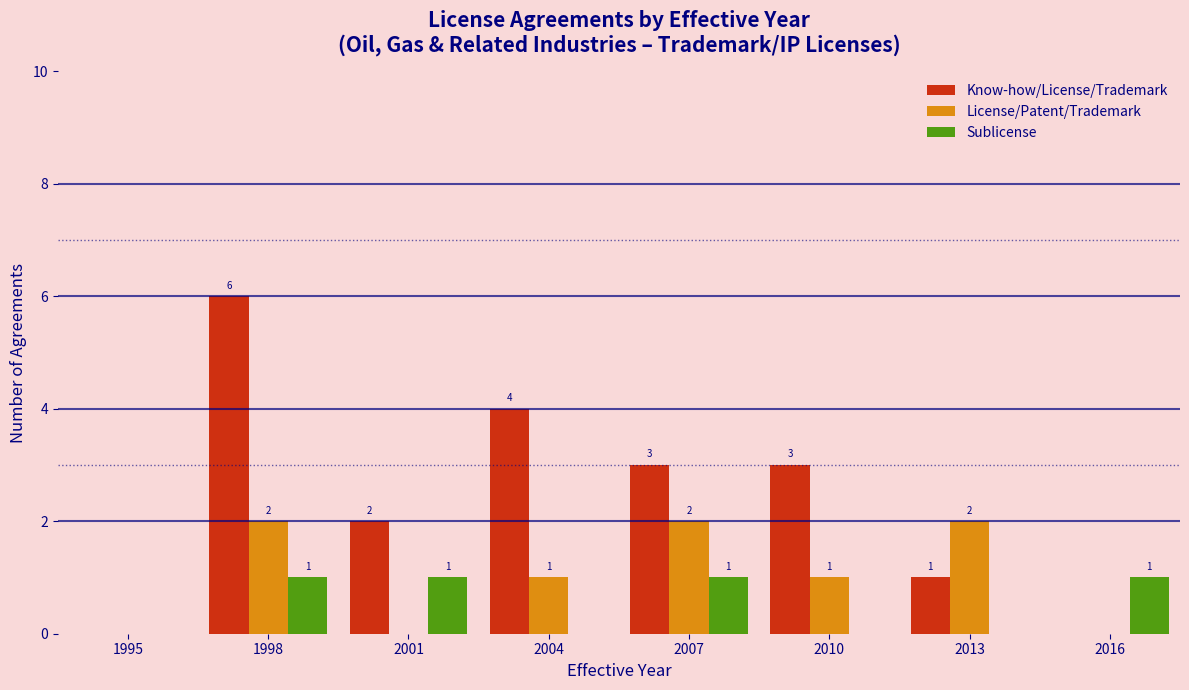

Reading right to left, list all the values displayed in this chart.

Know-how/License/Trademark: 2016=0	2013=1	2010=3	2007=3	2004=4	2001=2	1998=6	1995=0
License/Patent/Trademark: 2016=0	2013=2	2010=1	2007=2	2004=1	2001=0	1998=2	1995=0
Sublicense: 2016=1	2013=0	2010=0	2007=1	2004=0	2001=1	1998=1	1995=0